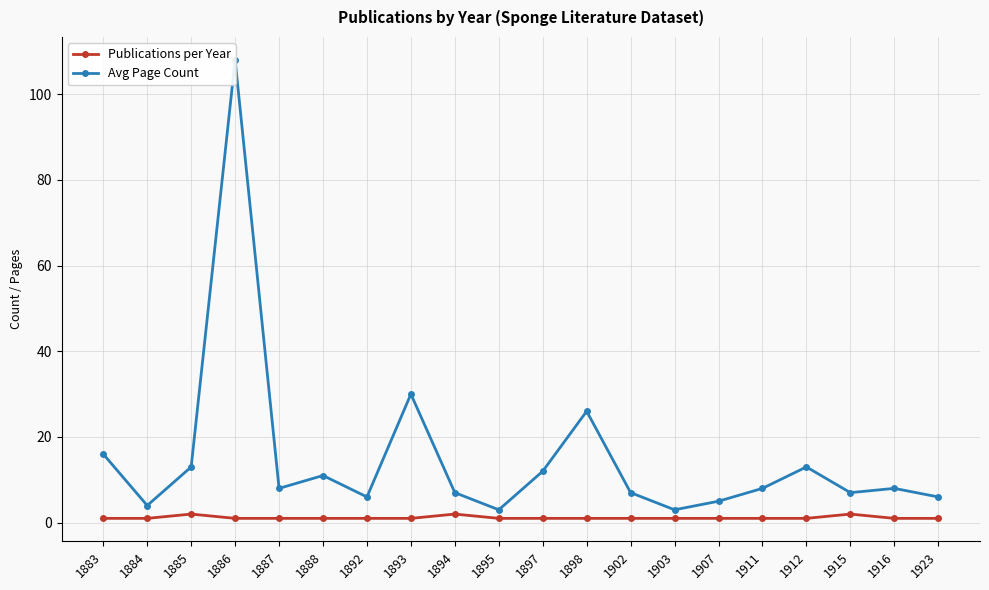

What is the smallest value displayed?

1